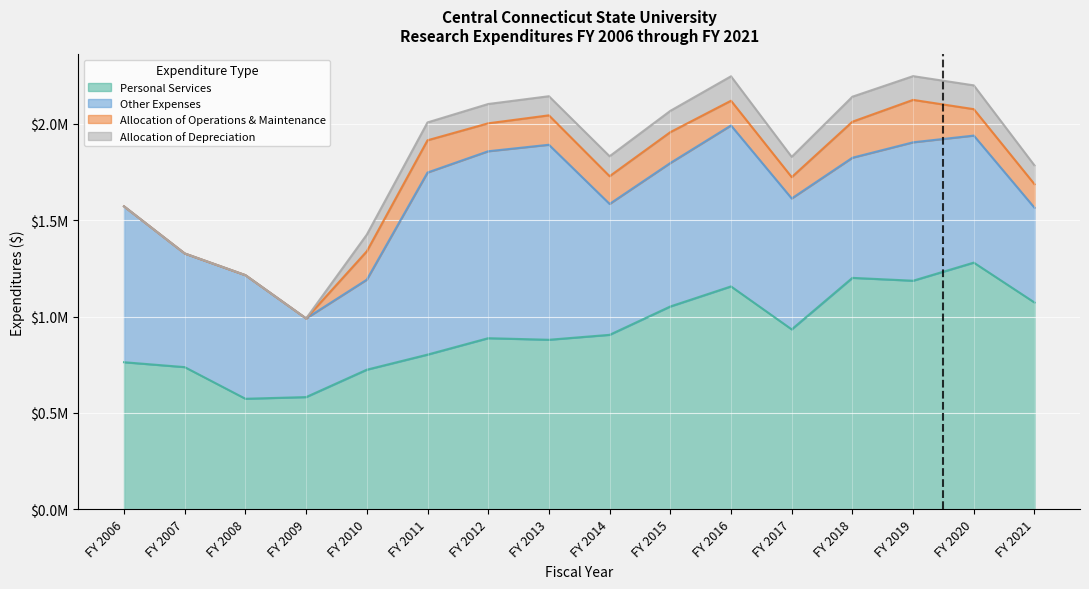

True or false: Allocation of Depreciation and Other Expenses cross at least once.

False